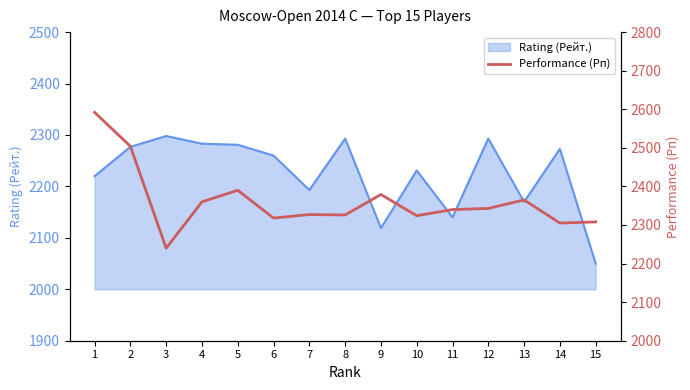

The Rating (Рейт.) series shows 1348 at 14. True or false?

False